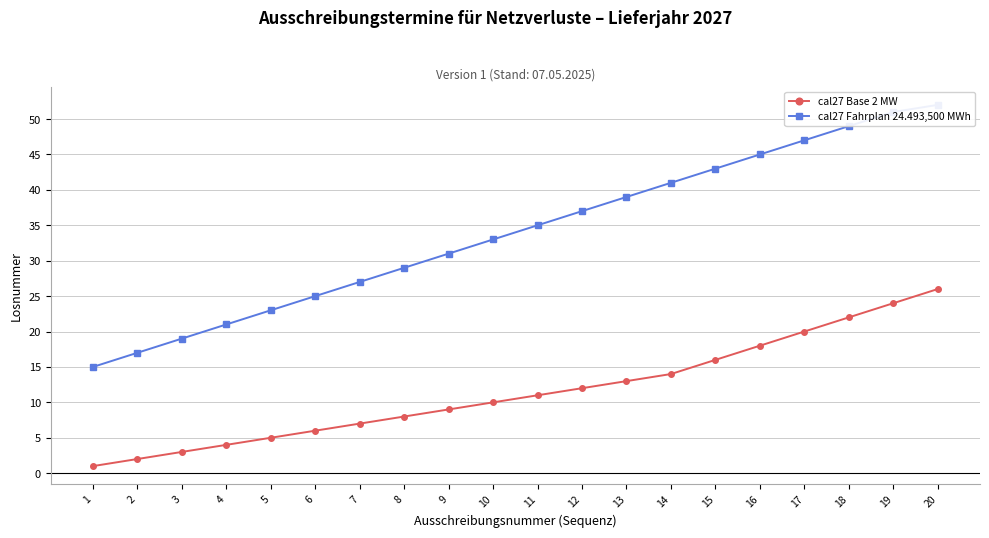

Which series has the widest spread of values?

cal27 Fahrplan 24.493,500 MWh